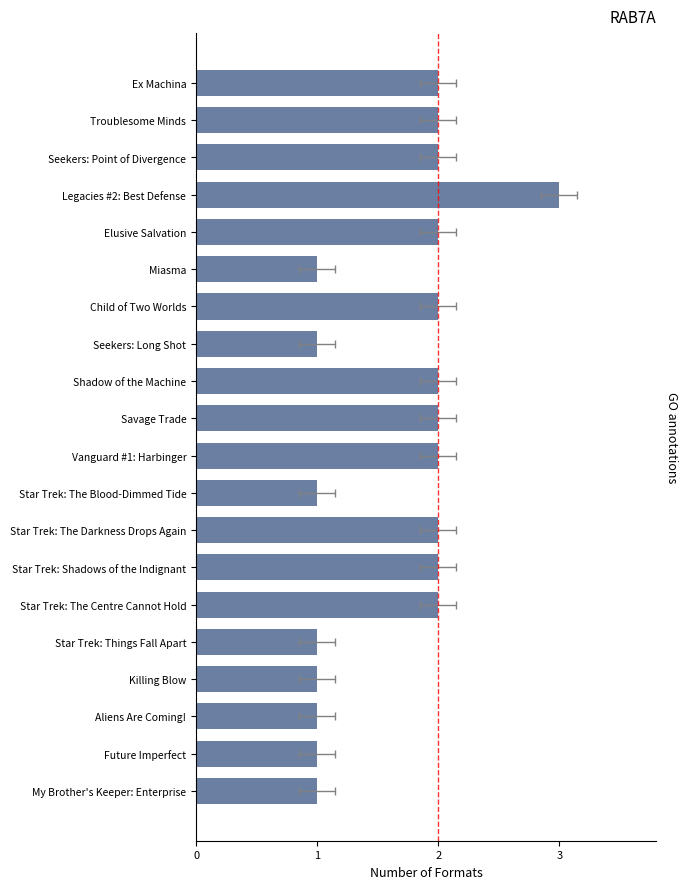

True or false: the data shows 1 at Star Trek: The Blood-Dimmed Tide.

False